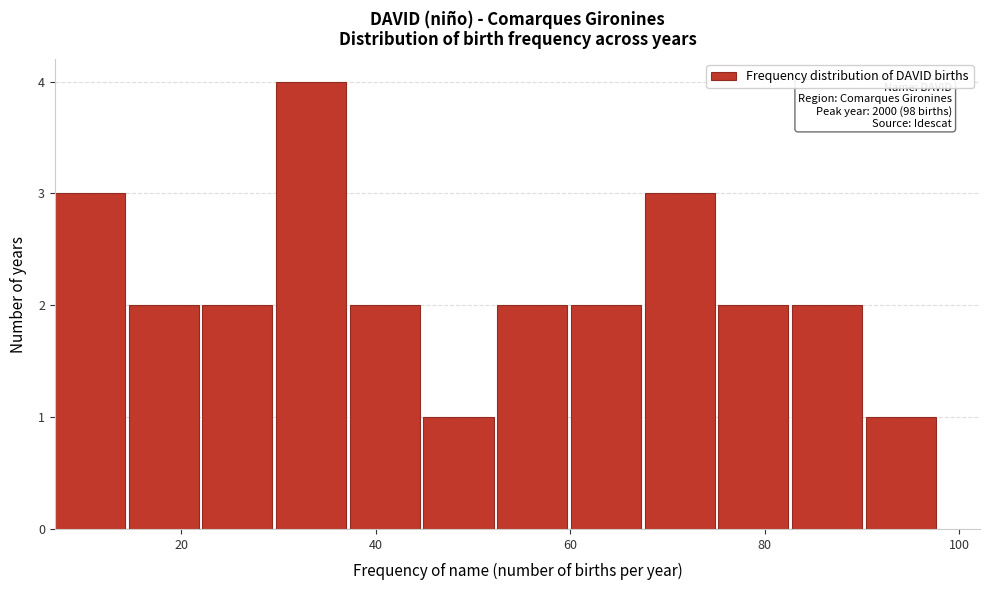

Read against the x-axis, roughly where is the centre of the tallest bar?

34